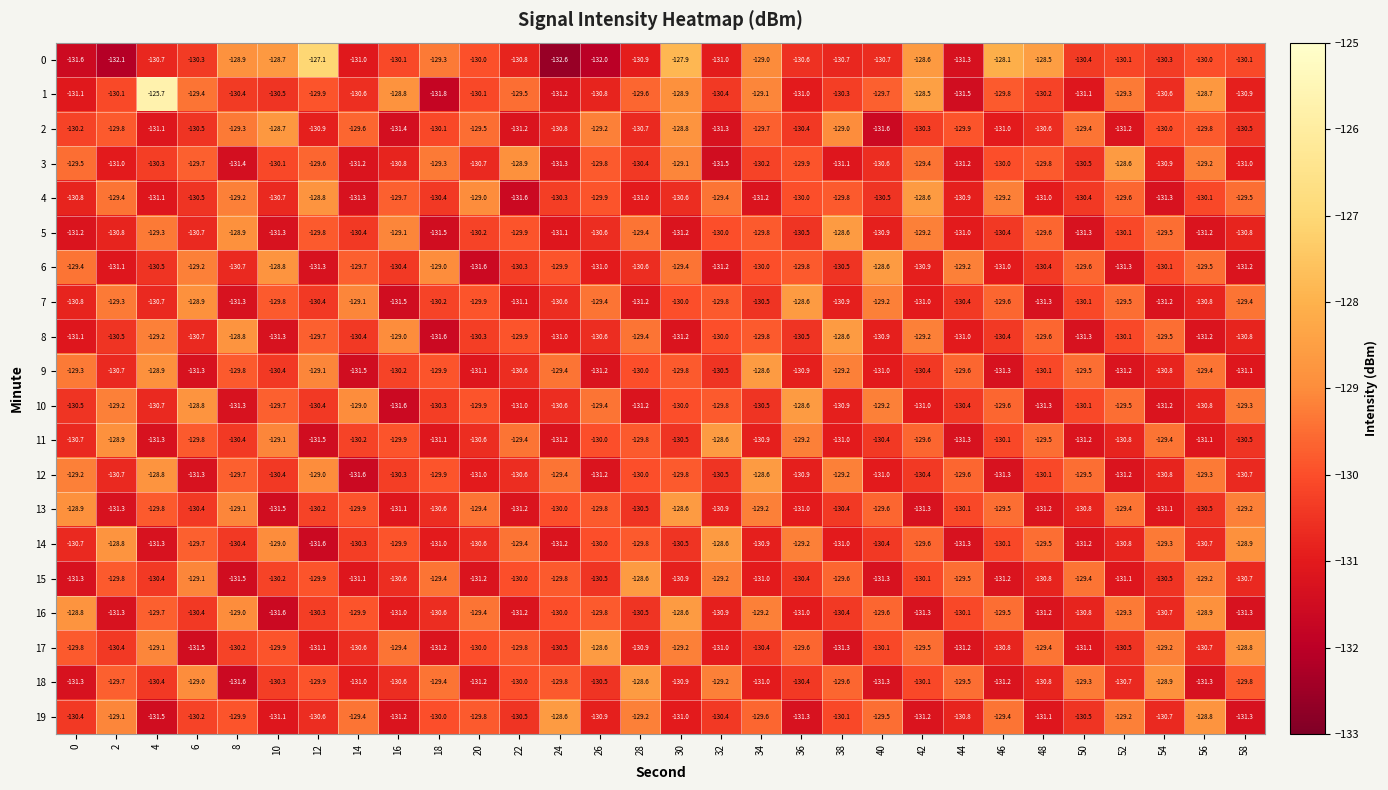

Which category has the highest value across all series?

4